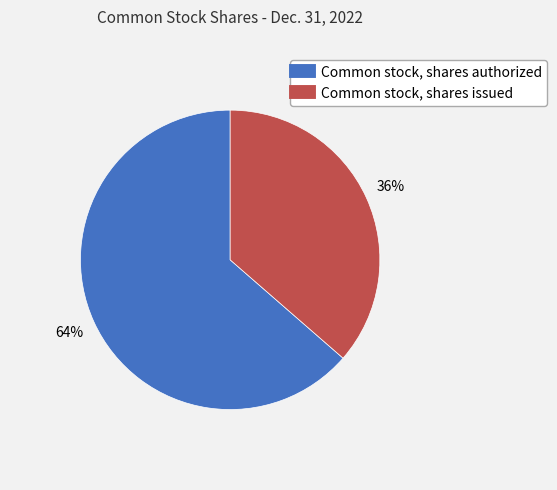

Count the number of slices in the pie.

2